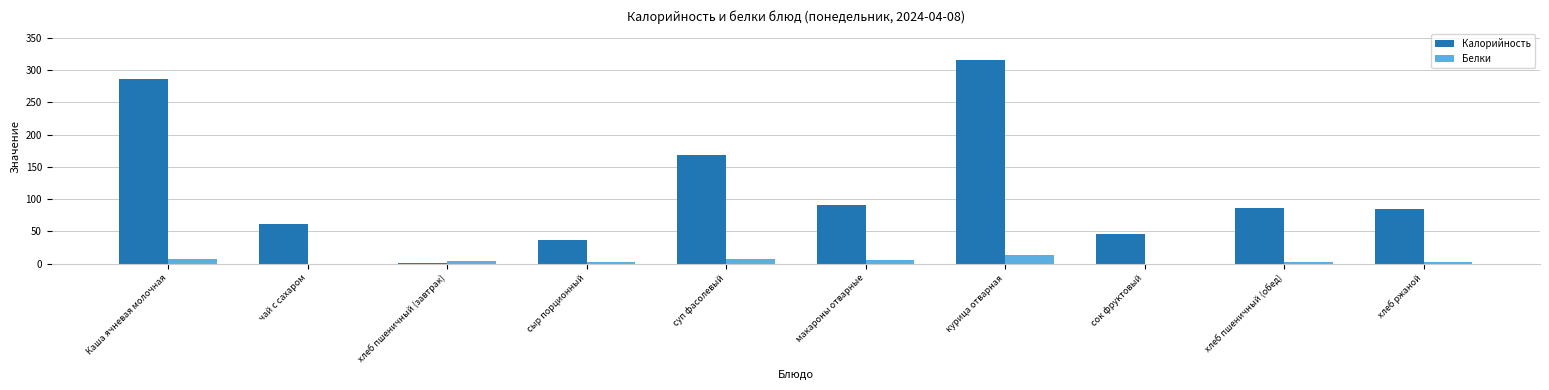

What is the maximum value shown in the chart?

316.2